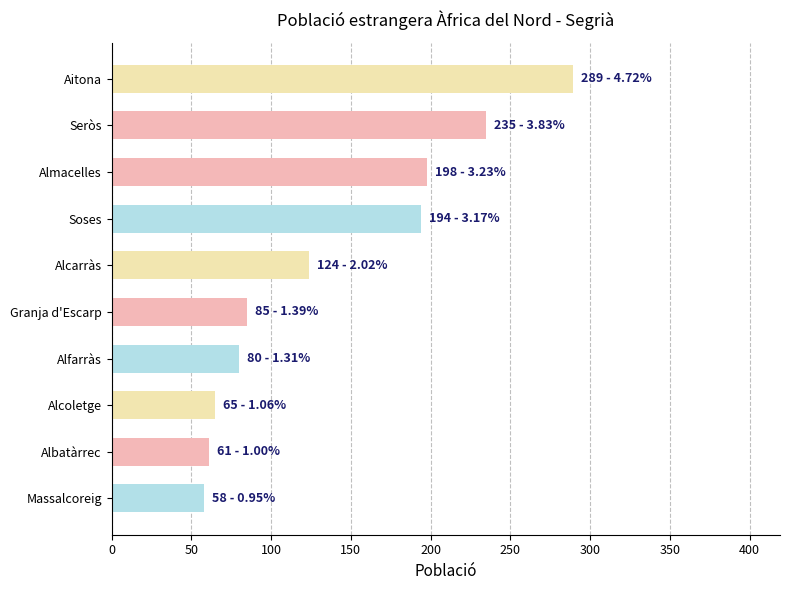

Reading bottom to top, extract all data points from this chart.

58	61	65	80	85	124	194	198	235	289